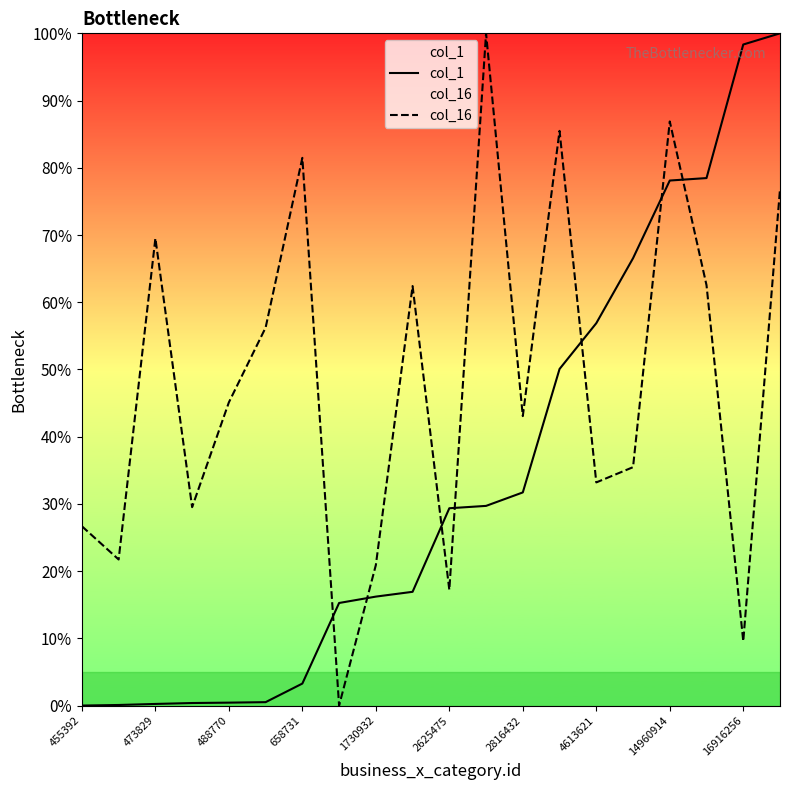

True or false: col_1 has more than 0 interior local peaks.

False